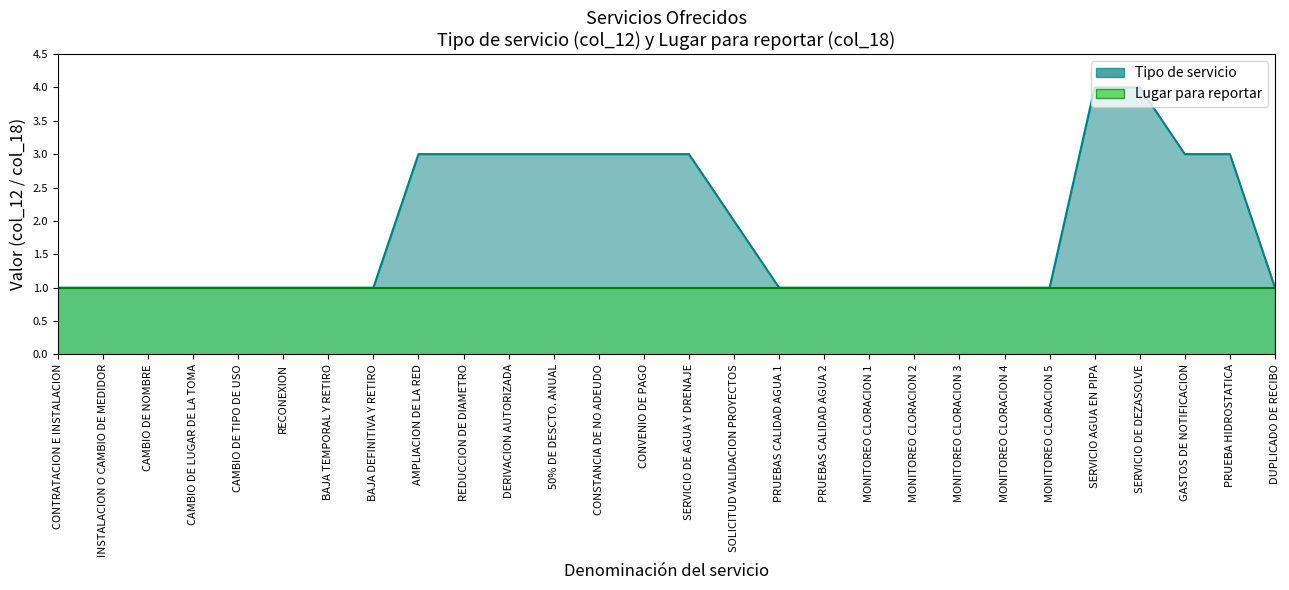

What is the label of the 4th point from the right?

SERVICIO DE DEZASOLVE